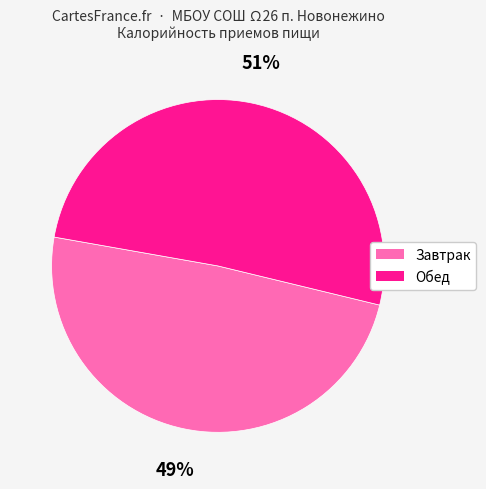

Between Обед and Завтрак, which is larger?

Обед